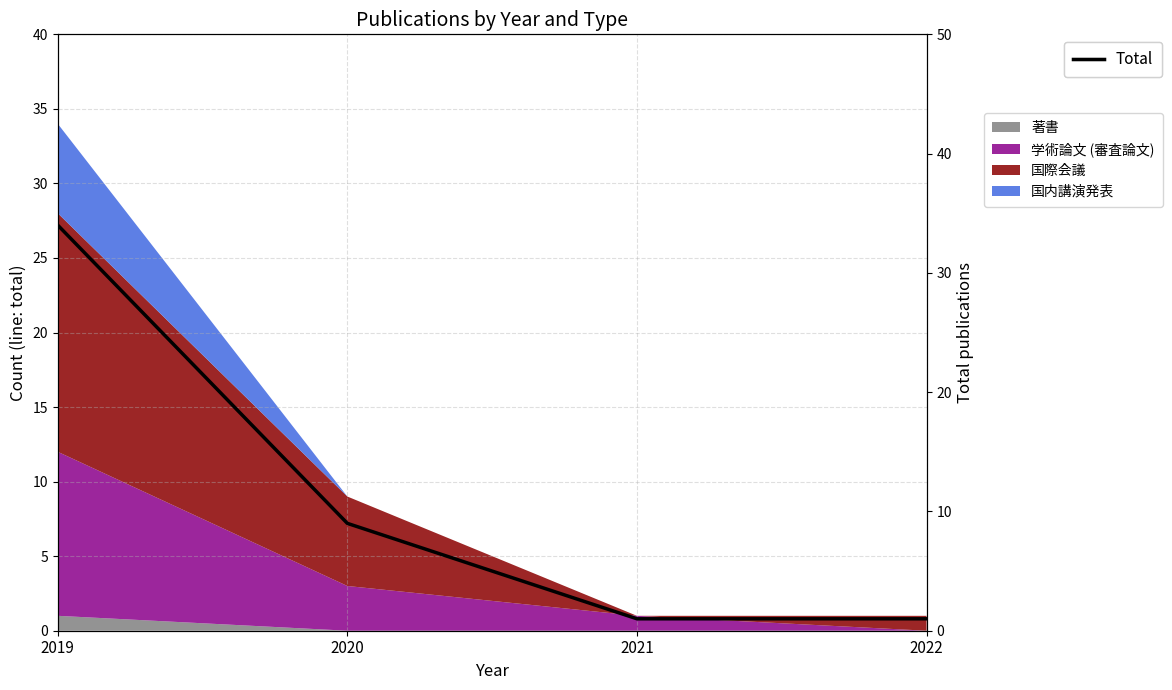

Reading left to right, extract all data points from this chart.

2019=34	2020=9	2021=1	2022=1